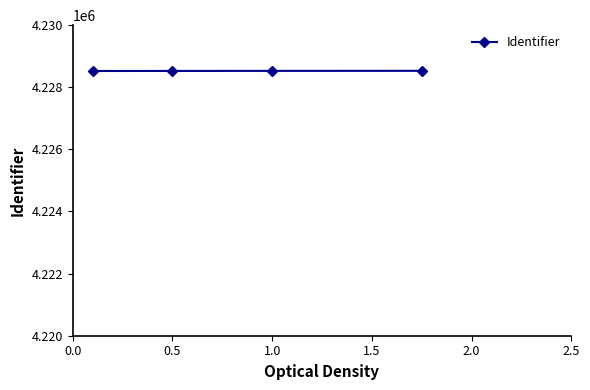

What is the sum of all values?

16914108